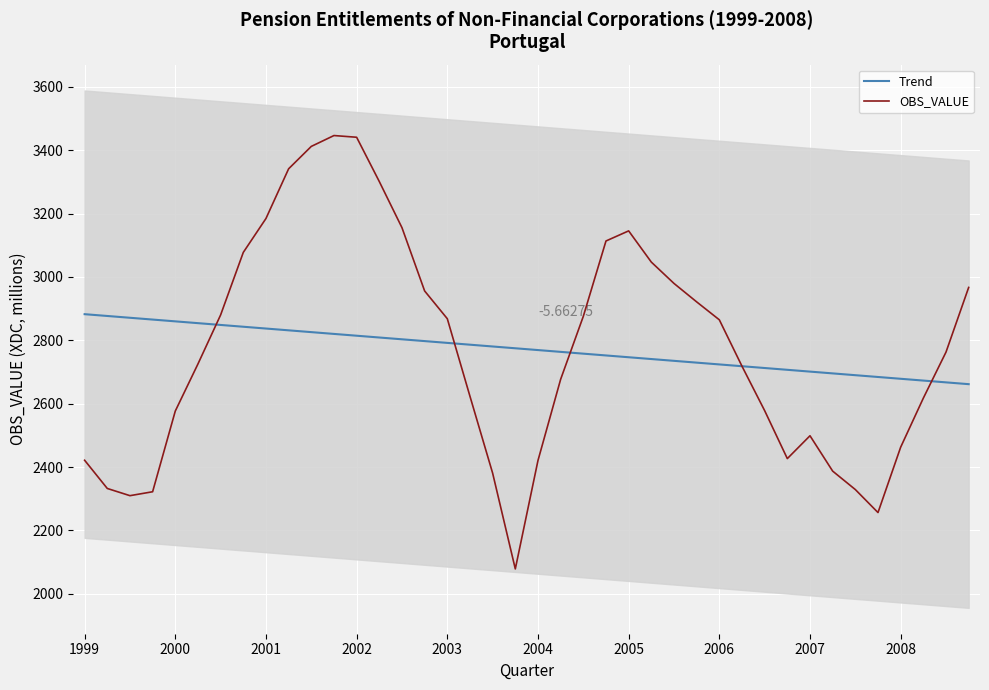

True or false: Trend has a value of 3692.6 at 37.

False